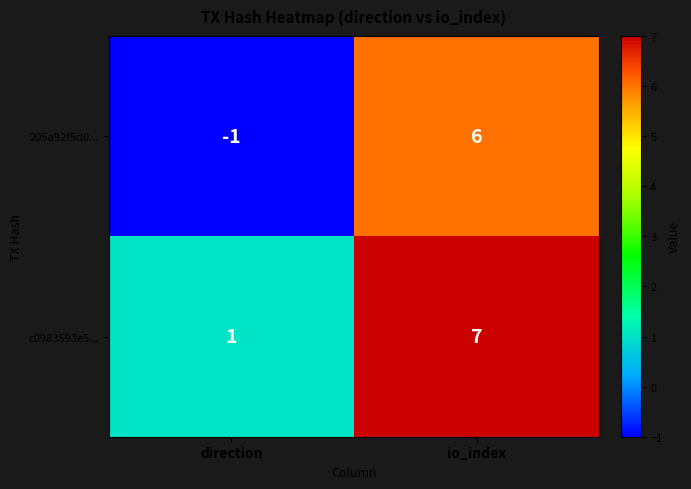

What is the difference between the c0983593e5... values at direction and io_index?

6